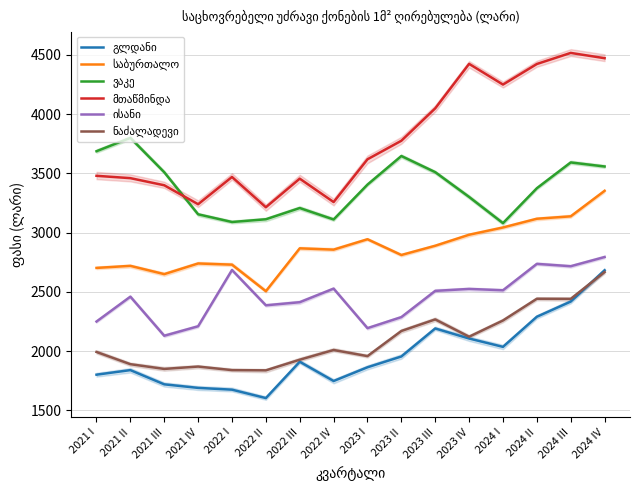

What is the value of the მთაწმინდა point at the 16th from the left?

4472.4